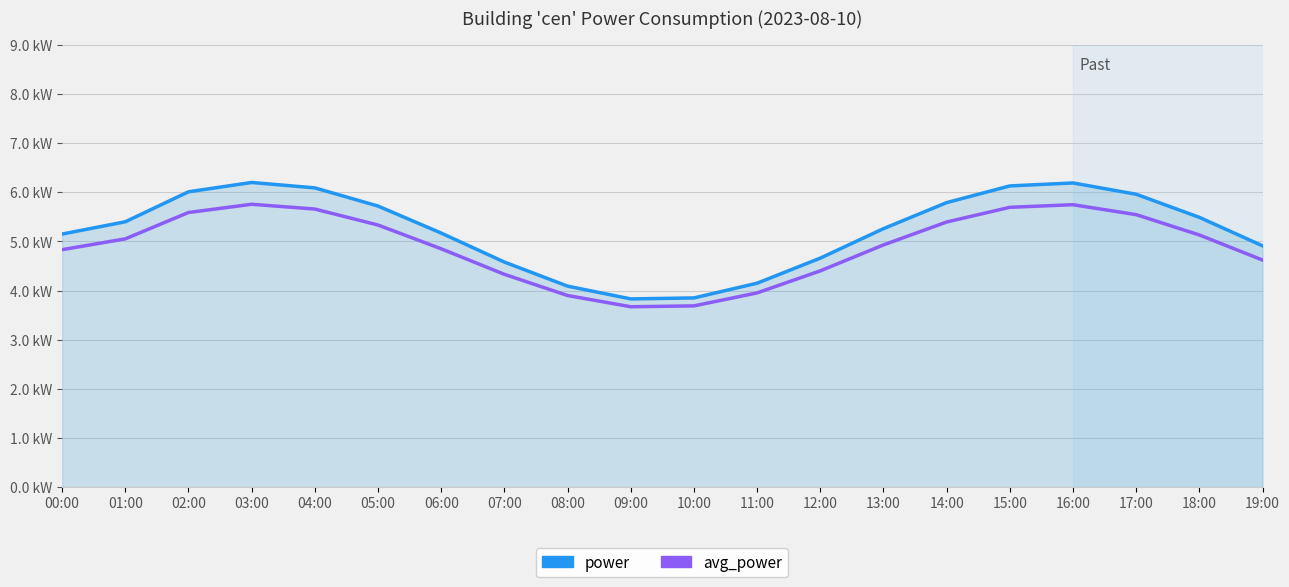

At which category does the chart reach its minimum across all series?

09:00